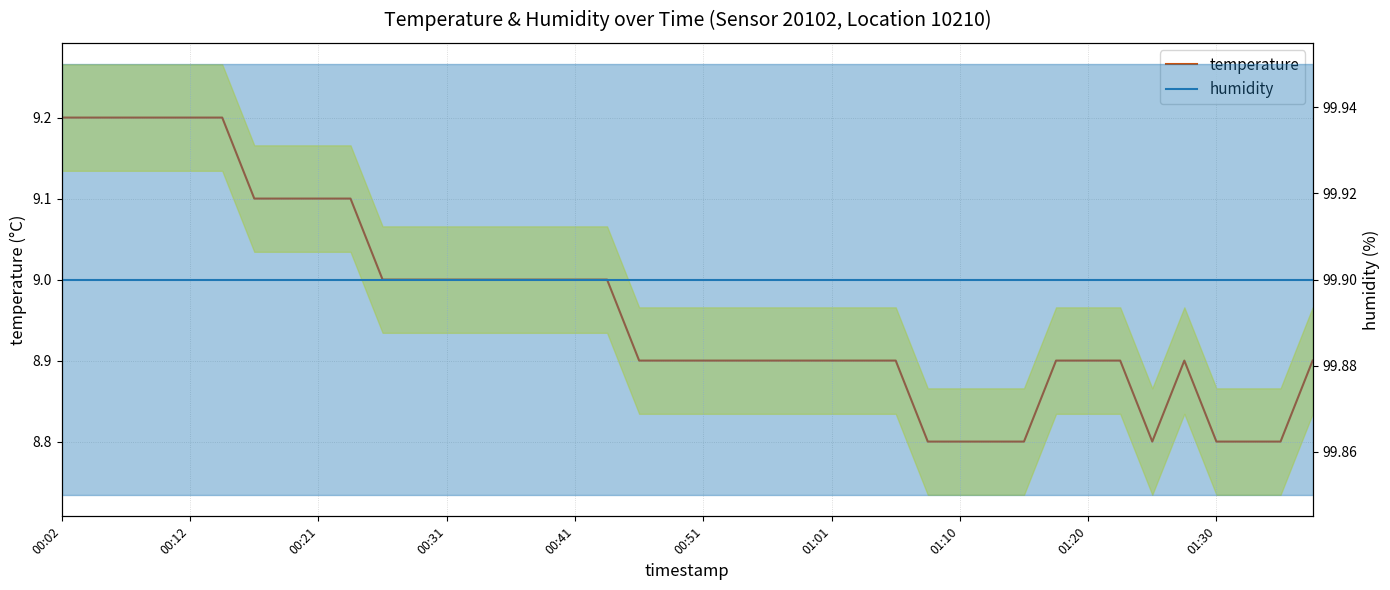

At how many categories does at least one series exceed 53?

40